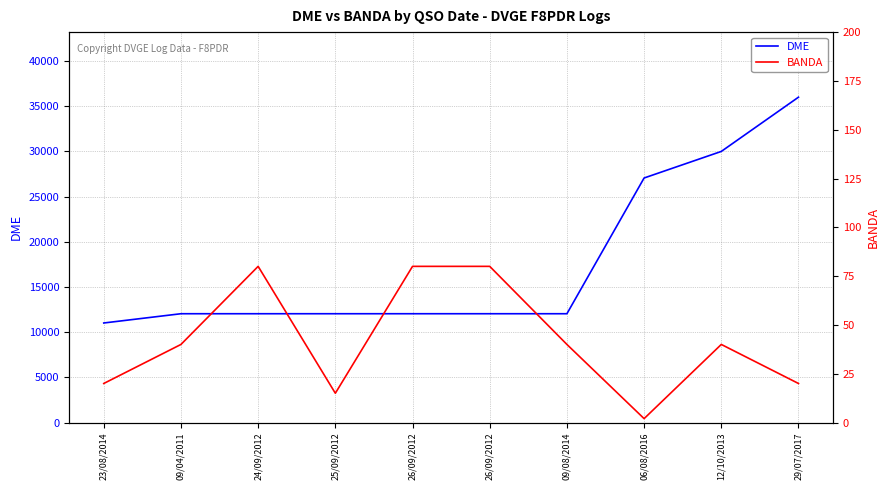

List the series in order of their peak value, highest first.

DME, BANDA